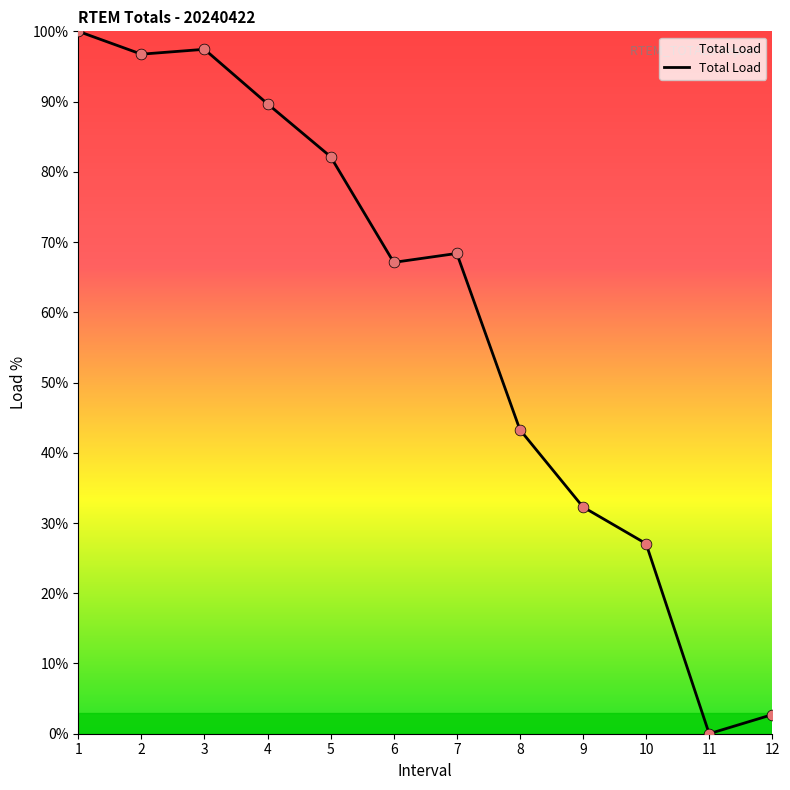

Approximately how many times larger is the value at 8 compared to 6?

0.6